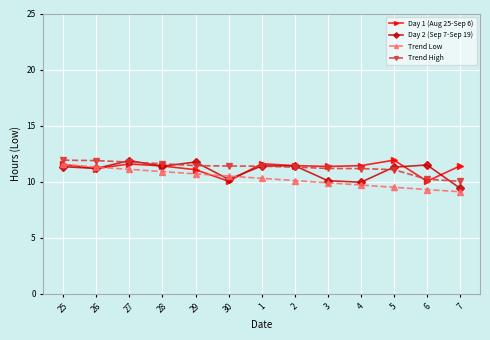

What is the spread (max minus min) of values at 6?

2.2